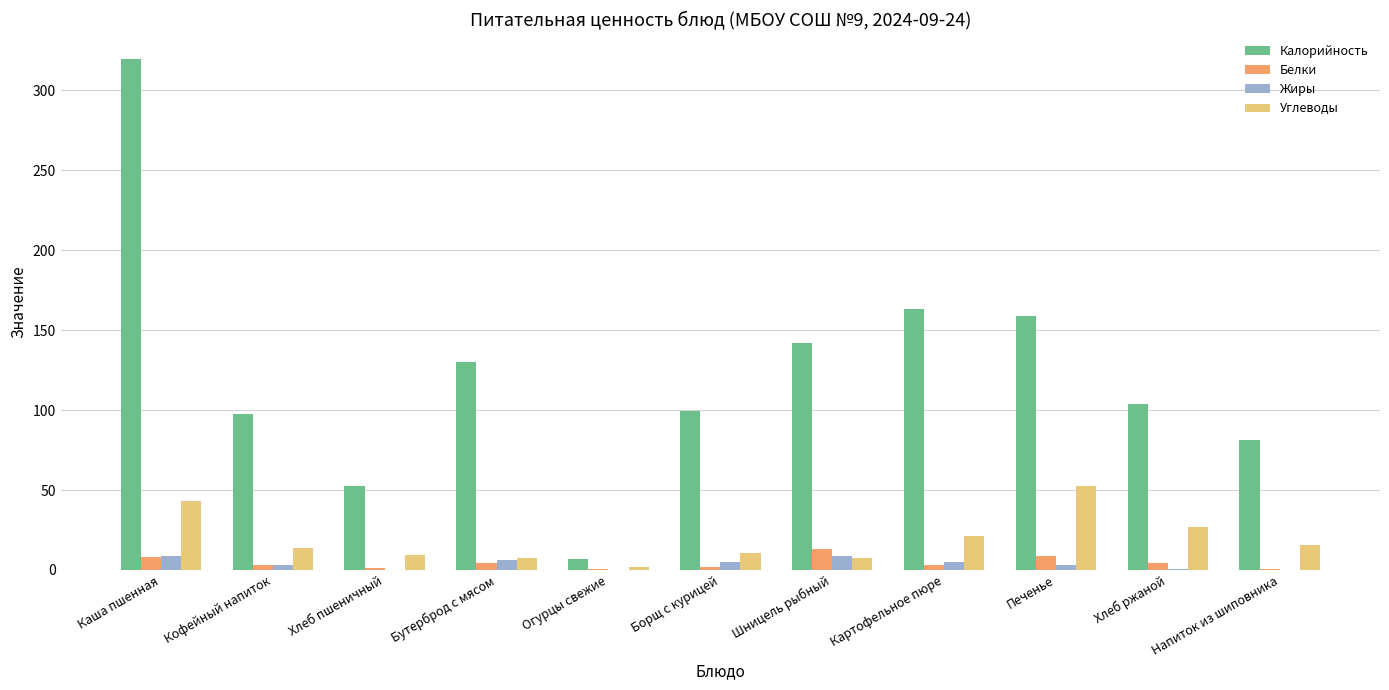

How many data points does each series have?

11